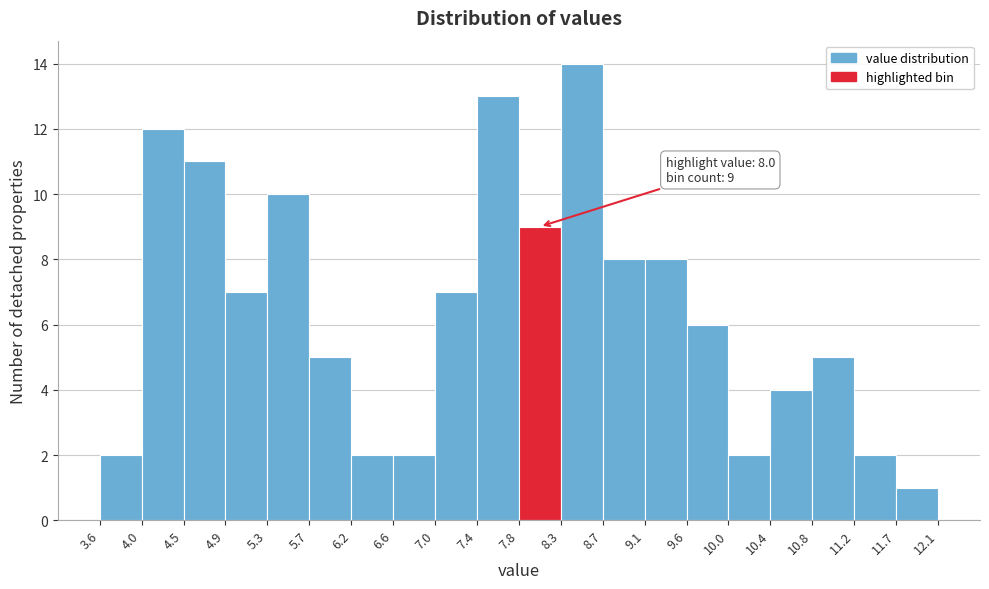

Which range on the x-axis has the tallest bar?

8.3 to 8.7